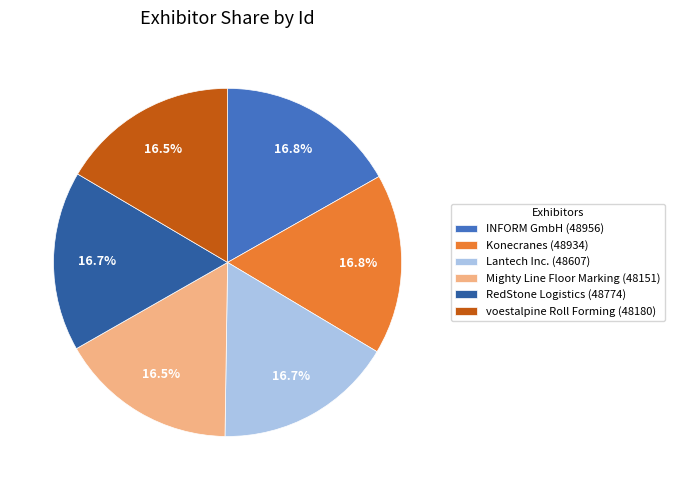

True or false: Mighty Line Floor Marking accounts for 28% of the total.

False